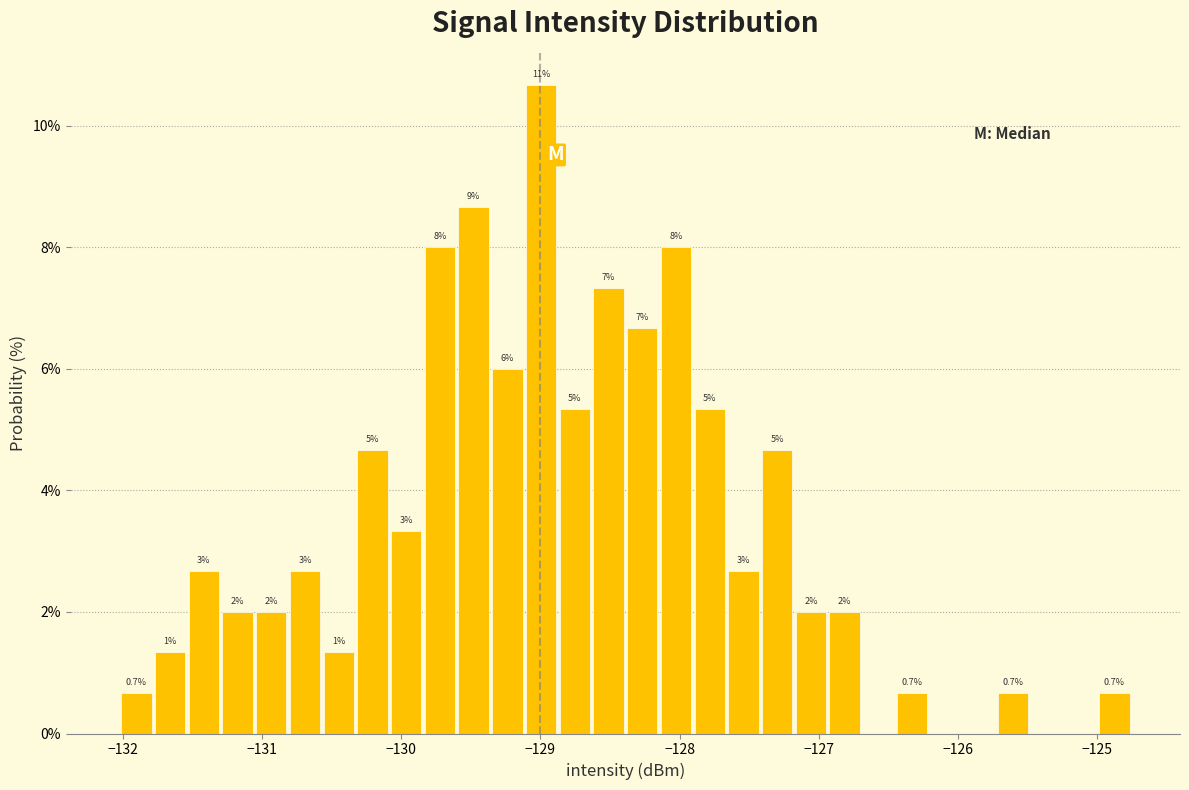

Read against the x-axis, roughly where is the centre of the tallest bar?

-129.0